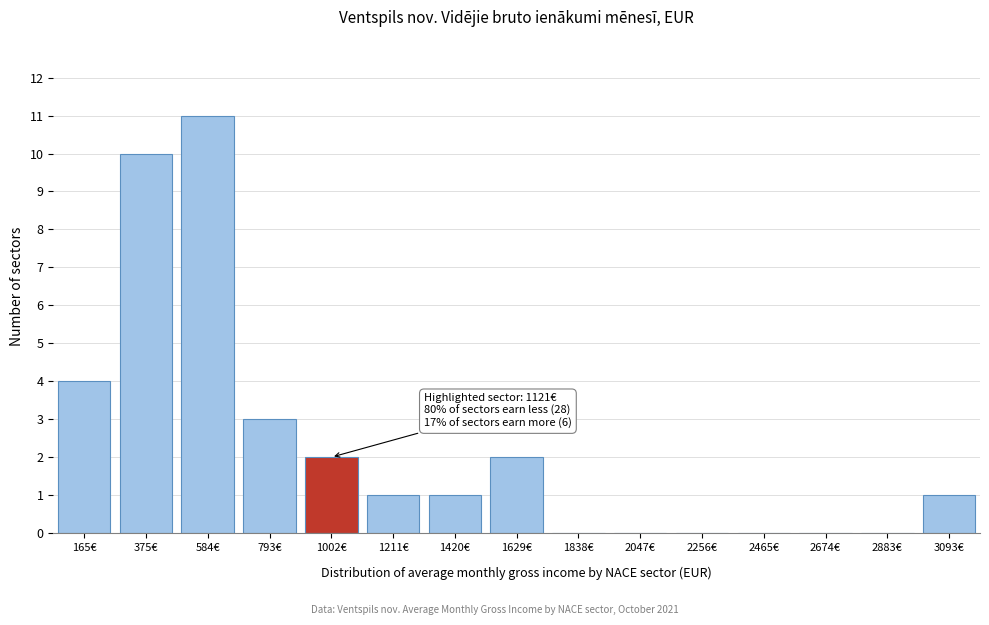

Reading right to left, transcribe all the data shown in this chart.

3093€=1	2883€=0	2674€=0	2465€=0	2256€=0	2047€=0	1838€=0	1629€=2	1420€=1	1211€=1	1002€=2	793€=3	584€=11	375€=10	165€=4